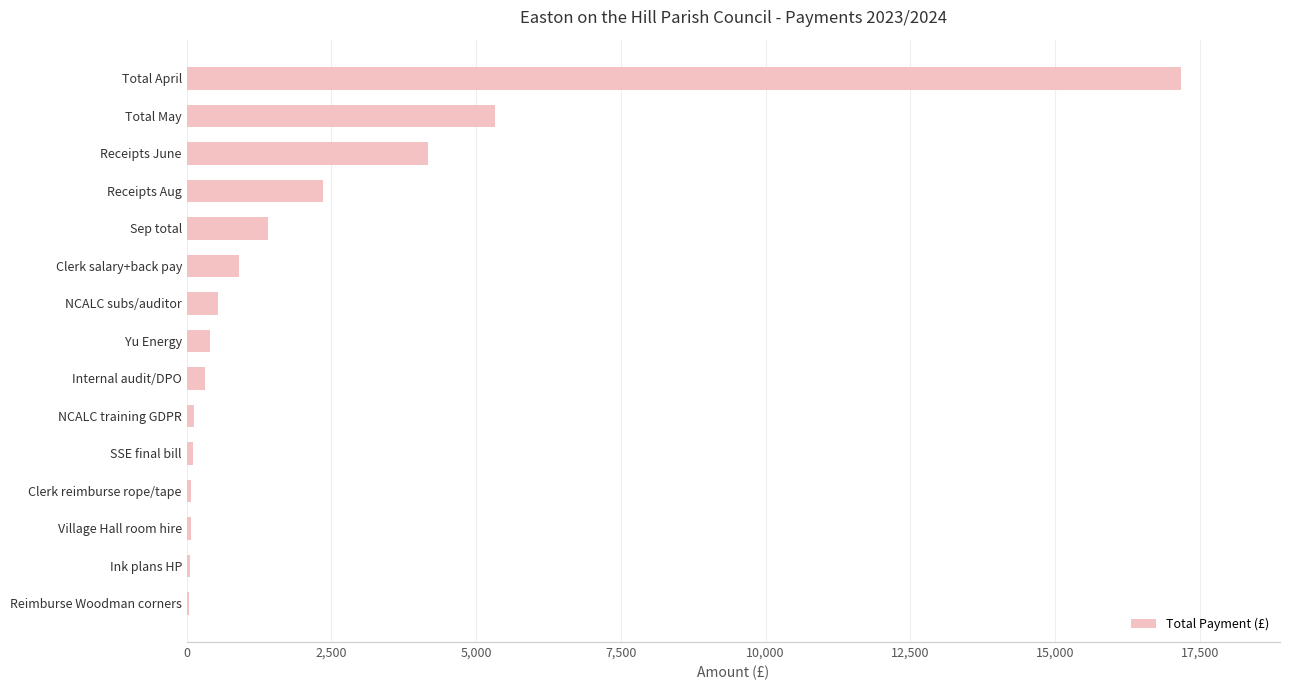

Which has a higher value, Total May or Village Hall room hire?

Total May